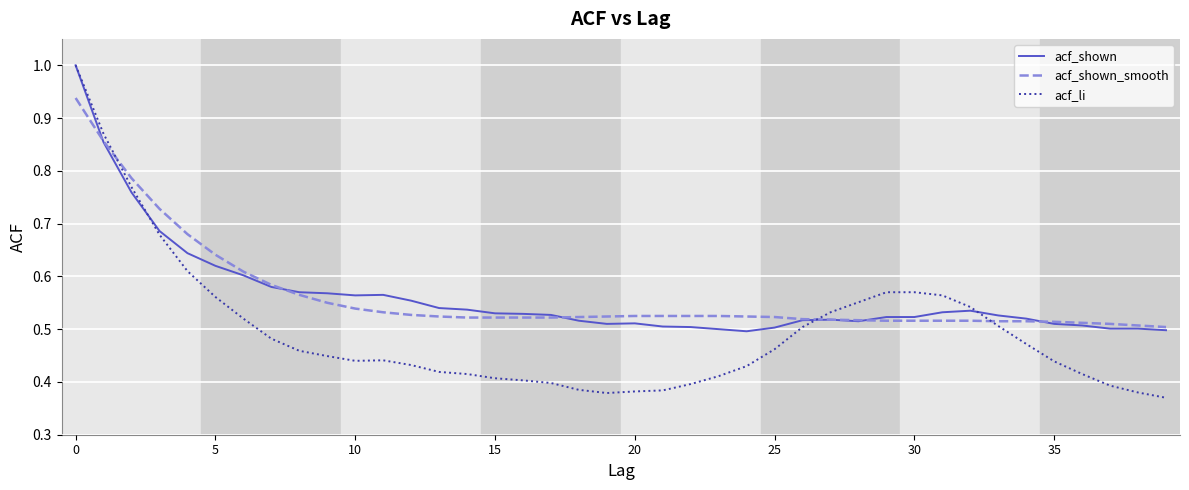

Which series has the widest spread of values?

acf_li